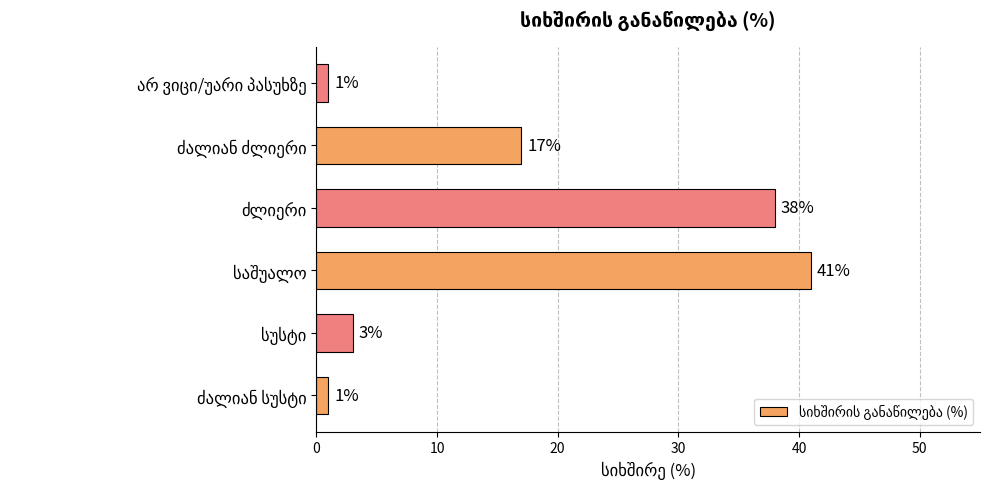

Reading top to bottom, list all the values displayed in this chart.

1	17	38	41	3	1